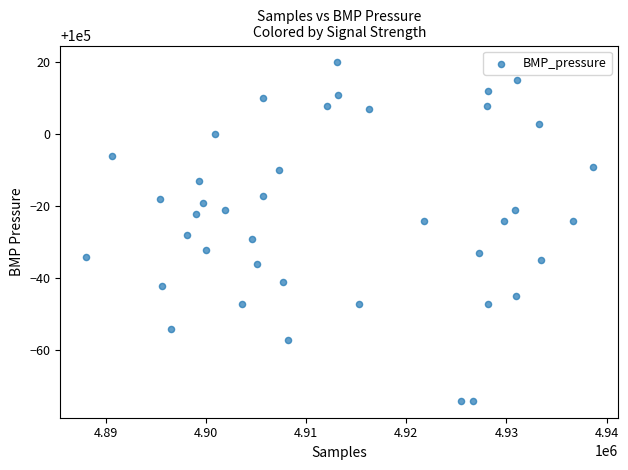

What is the range of X values (max minus min)?

50635